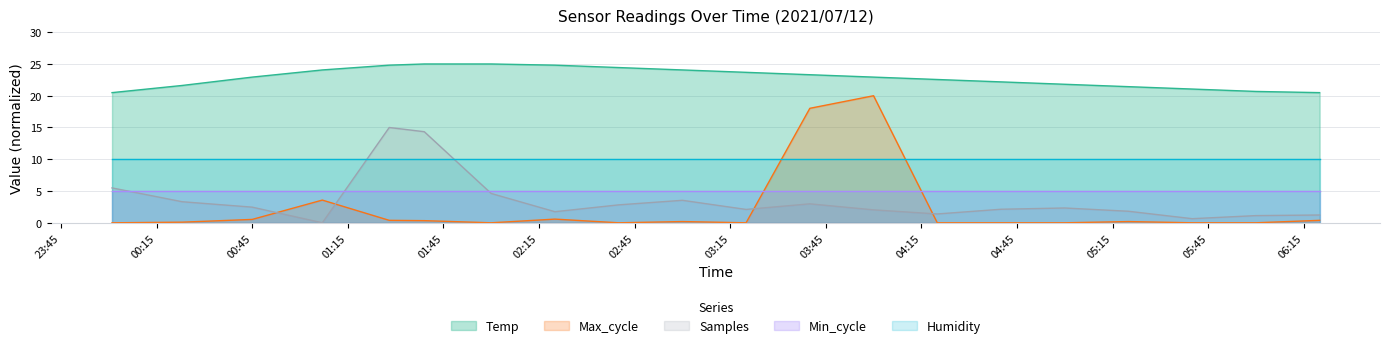

What is the minimum value for Temp?

20.5